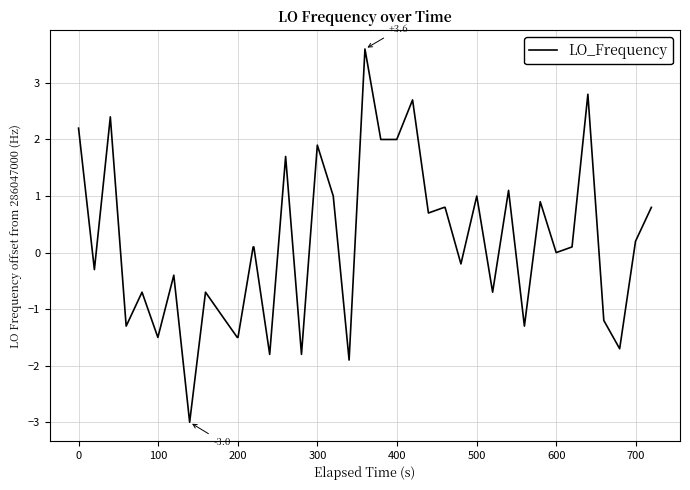

True or false: there are more than 0 points higher than both neighbors.

True